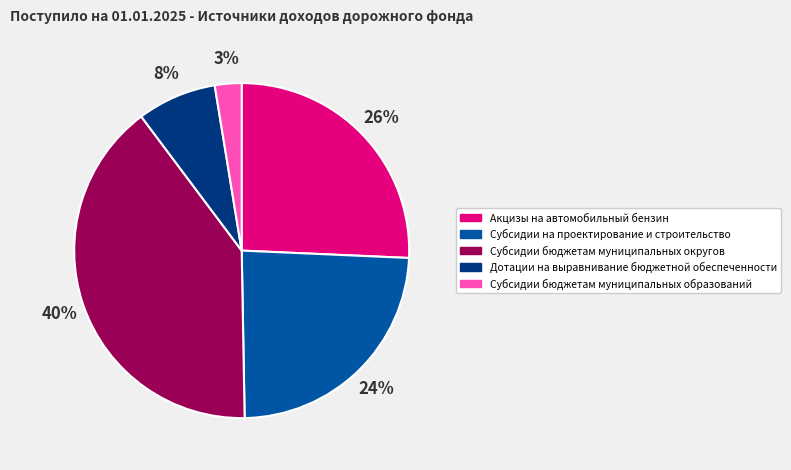

Between Акцизы на автомобильный бензин and Субсидии бюджетам муниципальных образований, which is larger?

Акцизы на автомобильный бензин